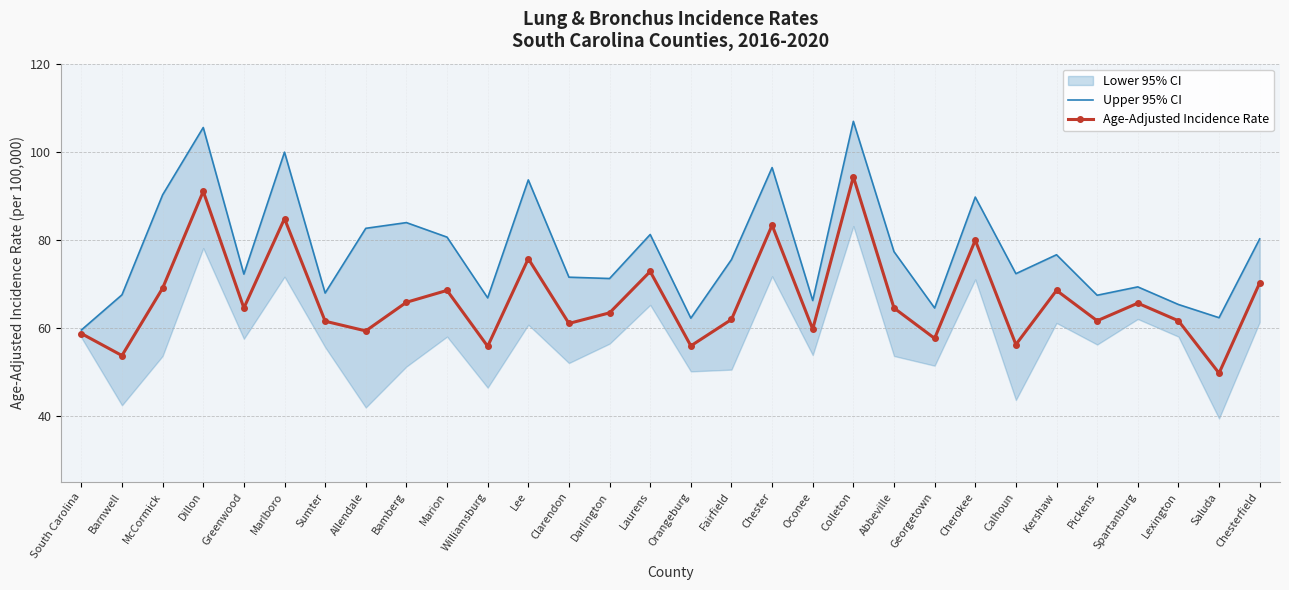

What value does the Upper 95% CI series have at Bamberg?

83.9